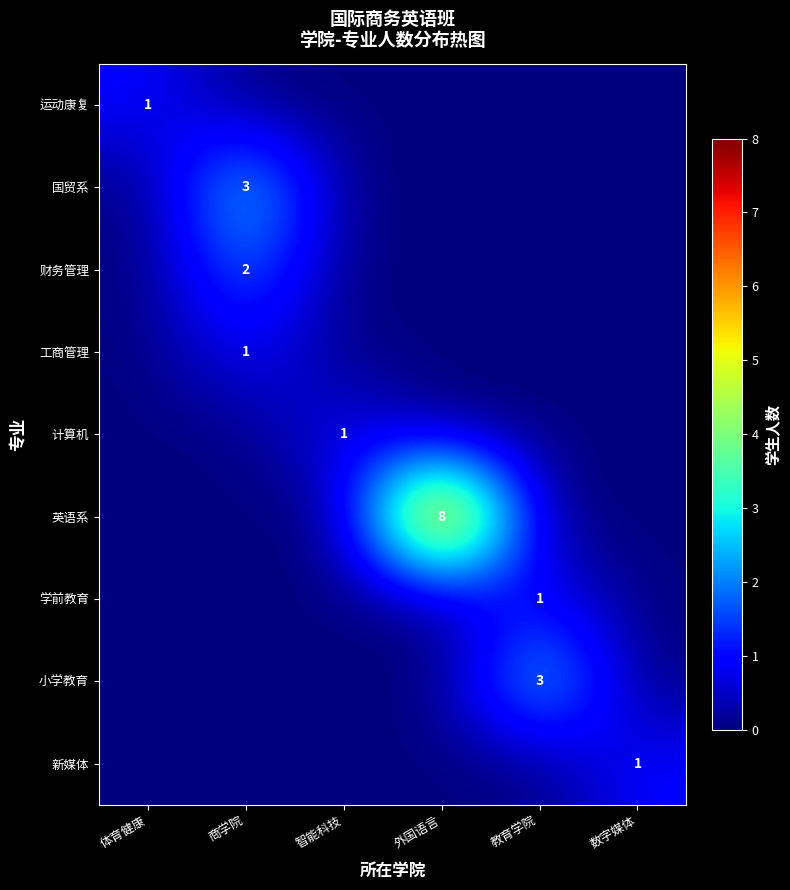

The 小学教育 series shows 3 at 教育学院. True or false?

True